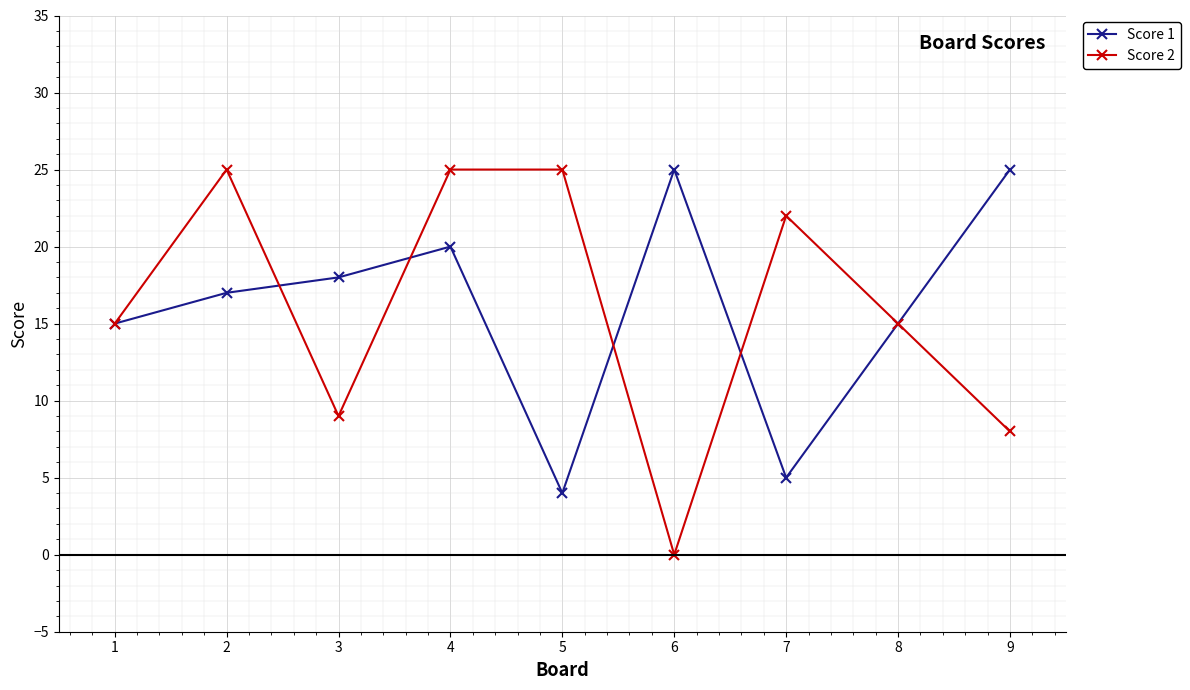

Which series has the widest spread of values?

Score 2